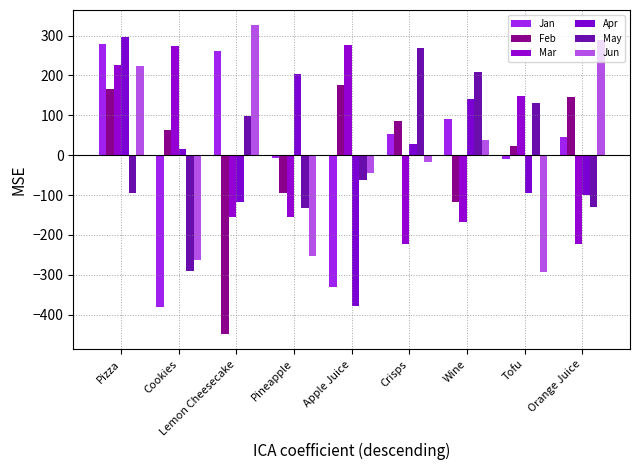

What is the label of the 8th bar from the right?

Cookies